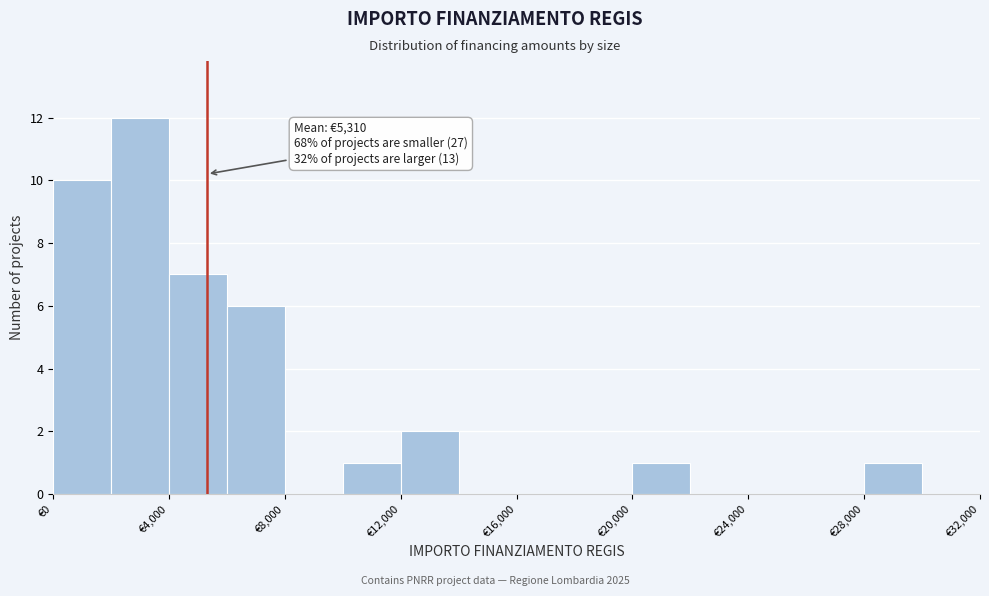

Over which range of the x-axis is the bar tallest?

2000 to 4000